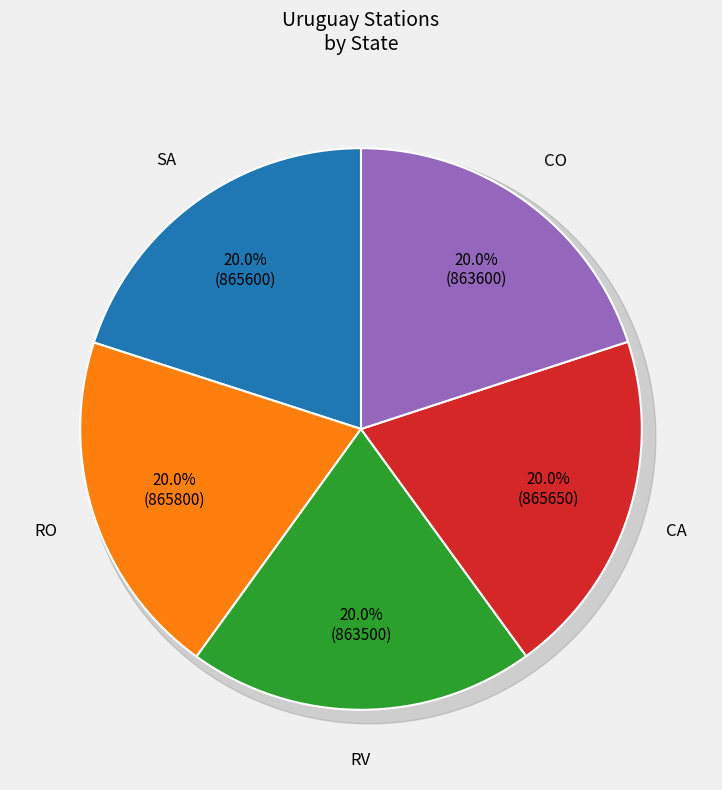

Is there any slice that represents more than half of the pie?

No